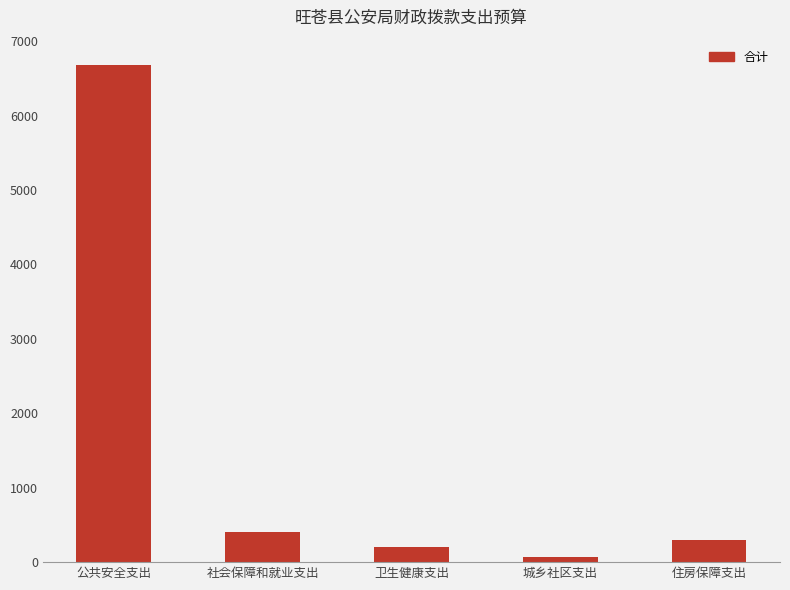

Where is the data nearest to the value 3380?

社会保障和就业支出